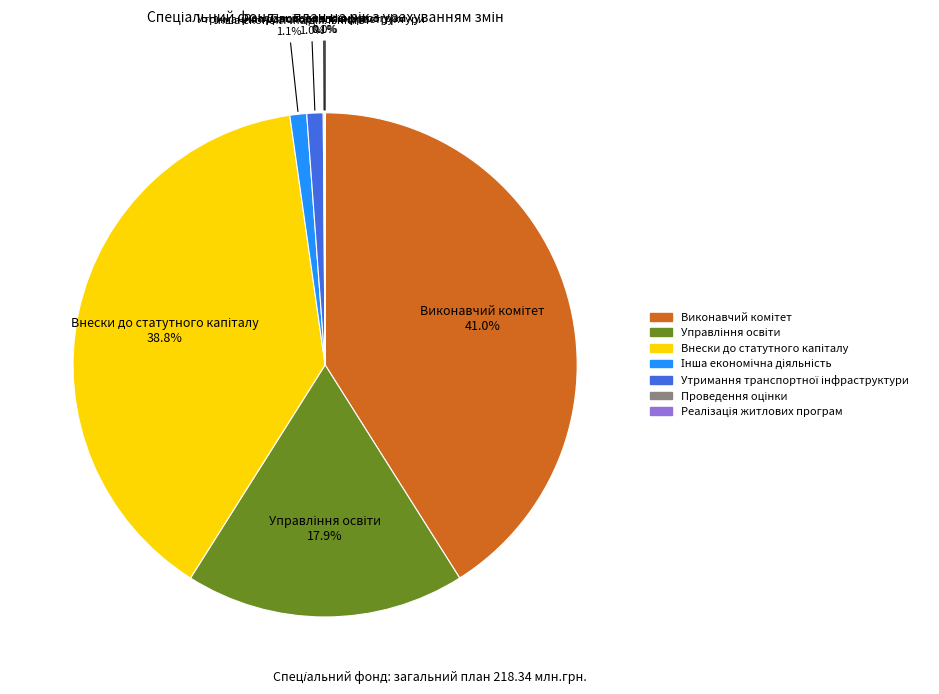

Is there any slice that represents more than half of the pie?

No